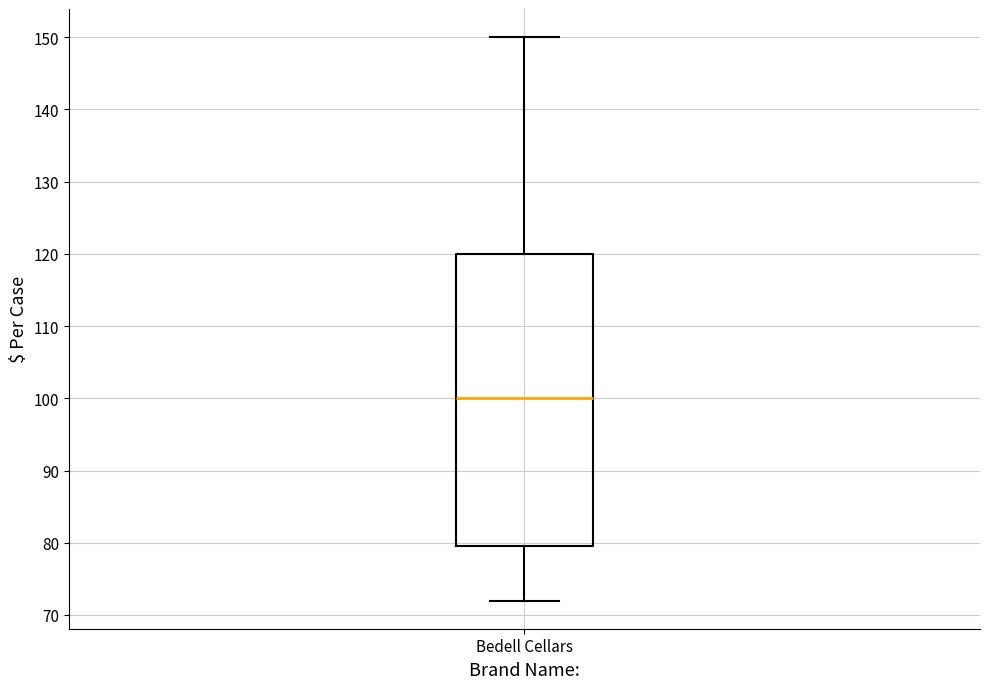

Transcribe this box plot: give where the median line is, the range the box spans, and where the two whiskers end, as read against the y-axis. The values are not printed on the chart, so give them approximately, as read against the axis.

median 100, box 80 to 120, whiskers 72 to 150